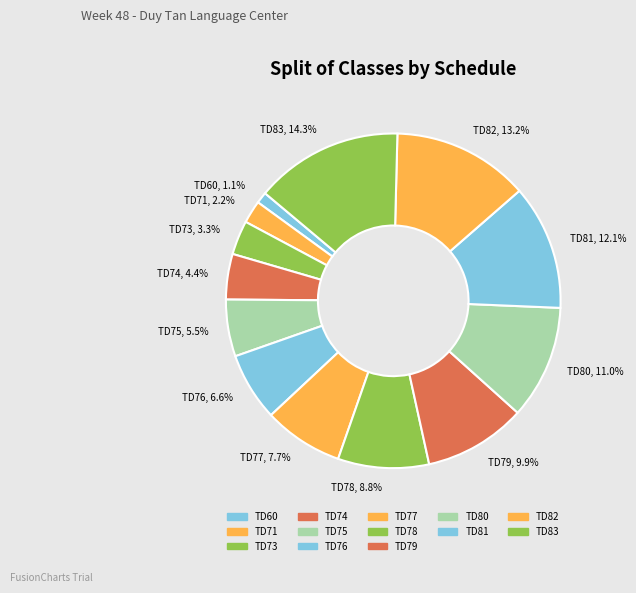

The TD71 slice represents 2% of the pie. True or false?

True